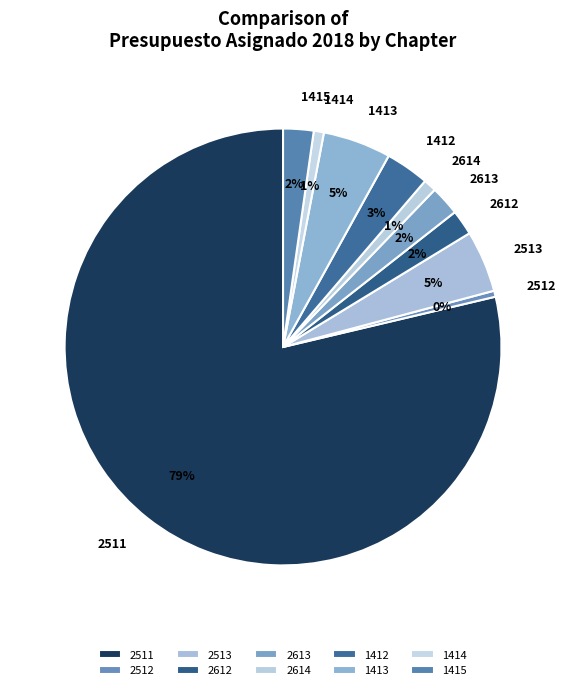

Combined, do 1414 and 1415 account for over 50%?

No